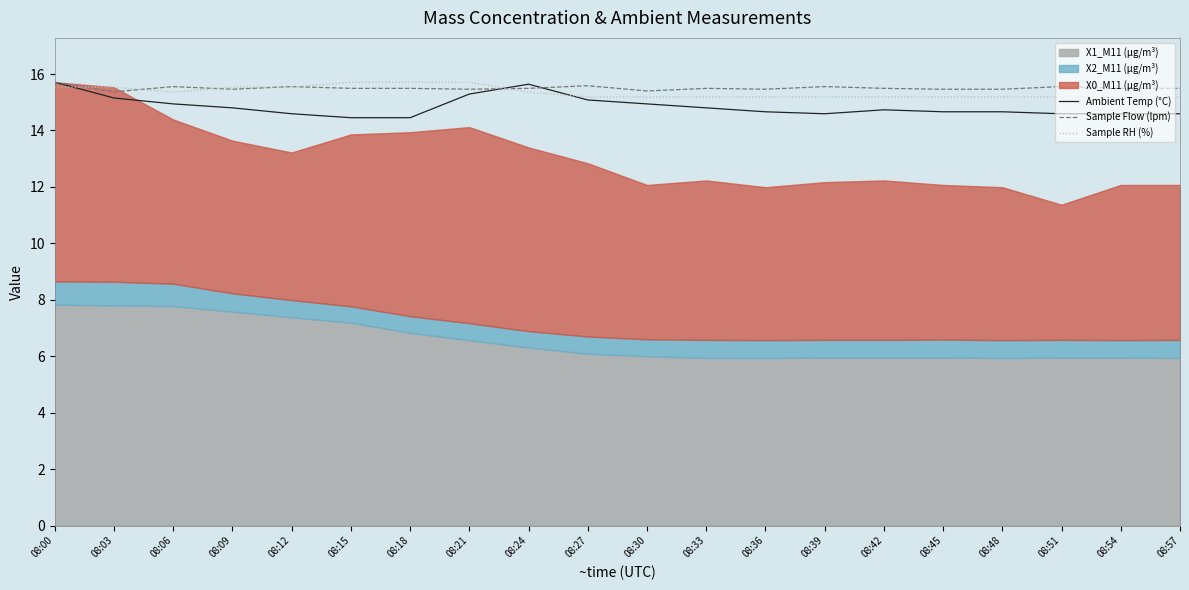

Between which two adjacent categories do Sample RH (%) and Ambient Temp (°C) first intersect?

08:00 and 08:03